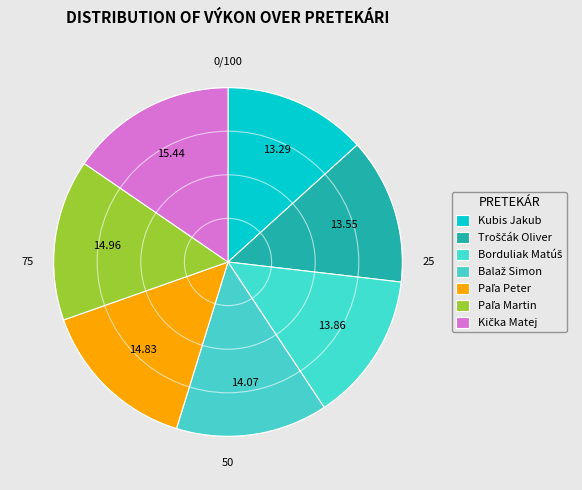

To the nearest percent, what portion does Paľa Peter represent?

15%